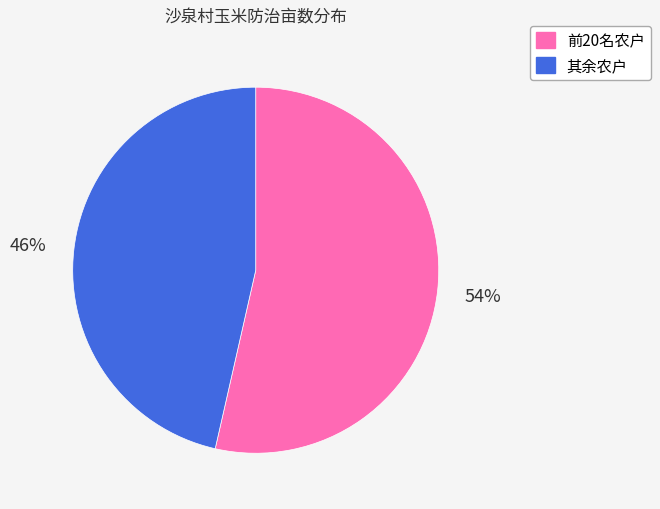

Is there a majority slice in this chart?

Yes